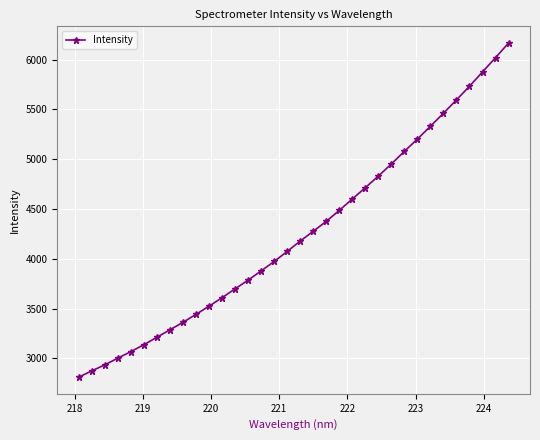

What is the sum of all values?

144582.9